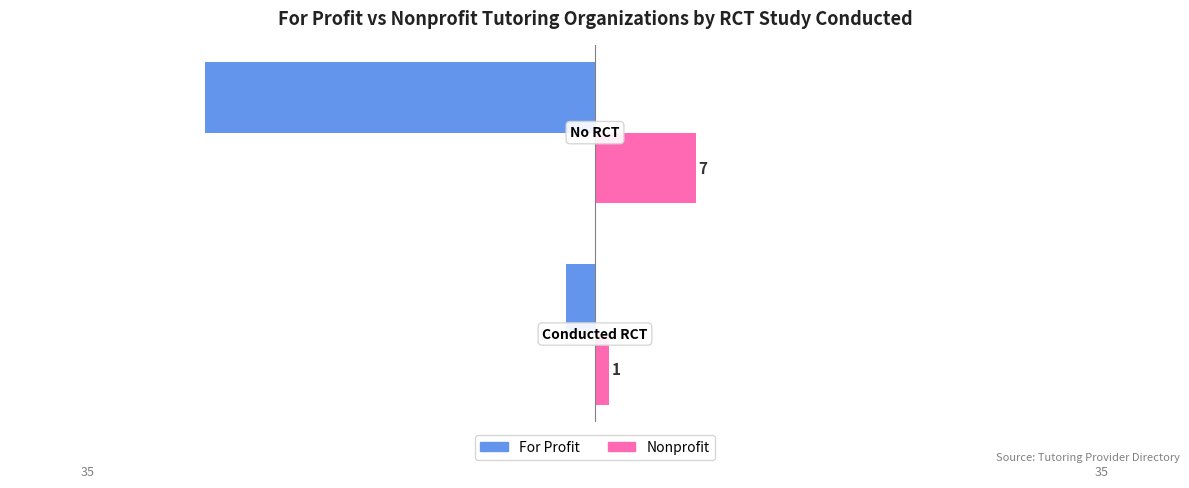

What are all the series names shown in the legend?

For Profit, Nonprofit